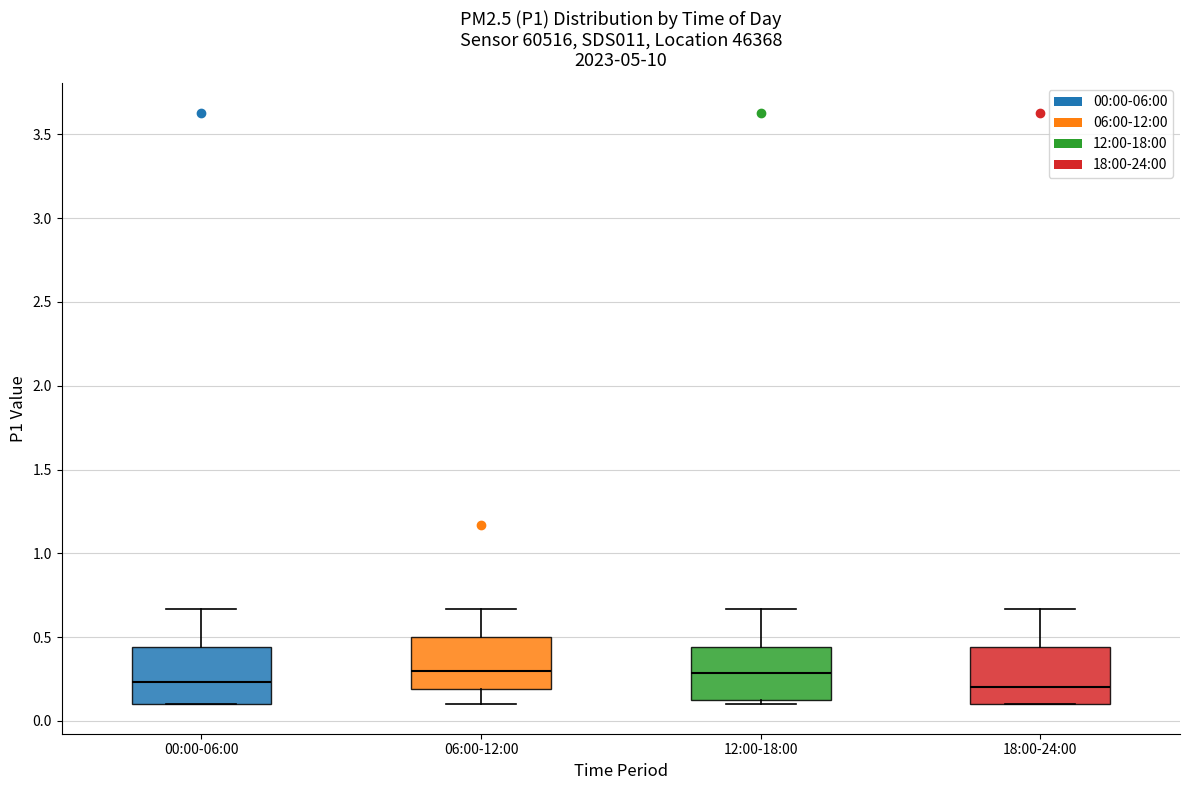

Reading left to right, transcribe this box plot: for each box, give where its median line is, the range the box spans, and where its two whiskers end, as read against the y-axis. The values are not printed on the chart, so give them approximately, as read against the axis.

00:00-06:00: median 0.25, box 0.10 to 0.45, whiskers 0.10 to 0.65
06:00-12:00: median 0.30, box 0.20 to 0.50, whiskers 0.10 to 0.65
12:00-18:00: median 0.30, box 0.10 to 0.45, whiskers 0.10 (just below the box's lower edge) to 0.65
18:00-24:00: median 0.20, box 0.10 to 0.45, whiskers 0.10 to 0.65